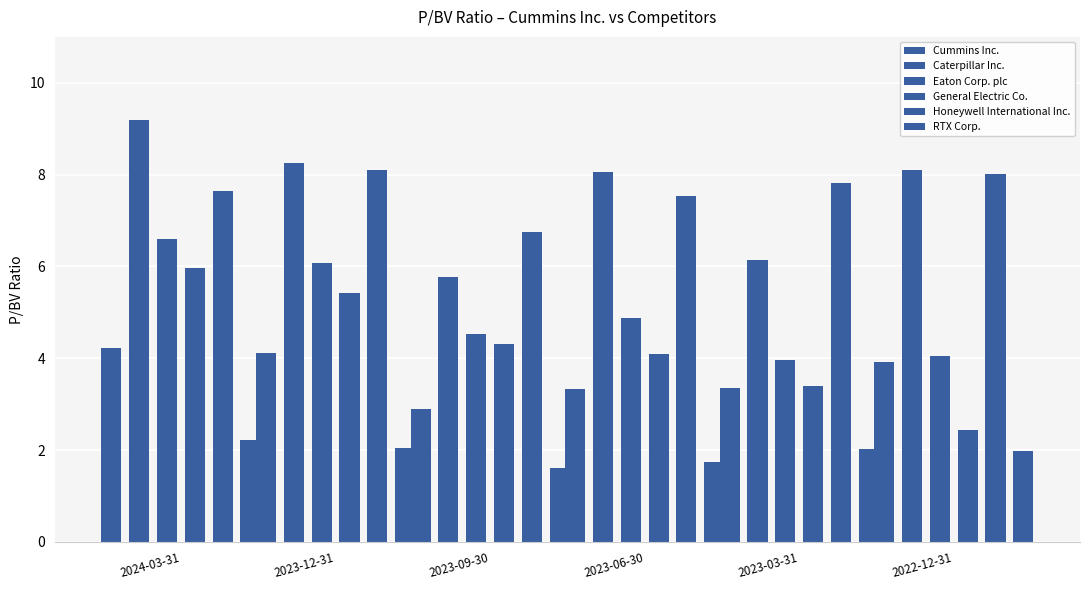

Rank the categories by RTX Corp. value from lowest to highest.

2023-09-30, 2023-06-30, 2022-12-31, 2023-03-31, 2023-12-31, 2024-03-31